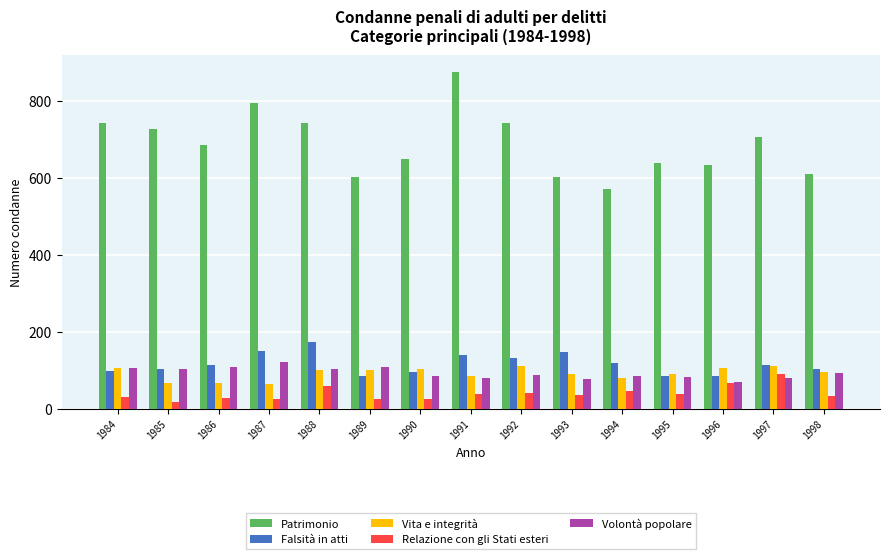

What is the maximum value for Volontà popolare?

120